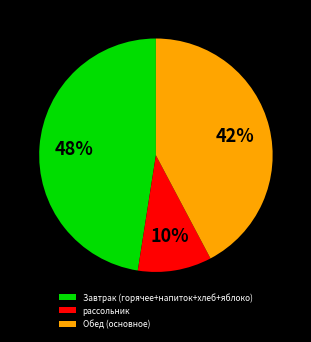

Is there a majority slice in this chart?

No